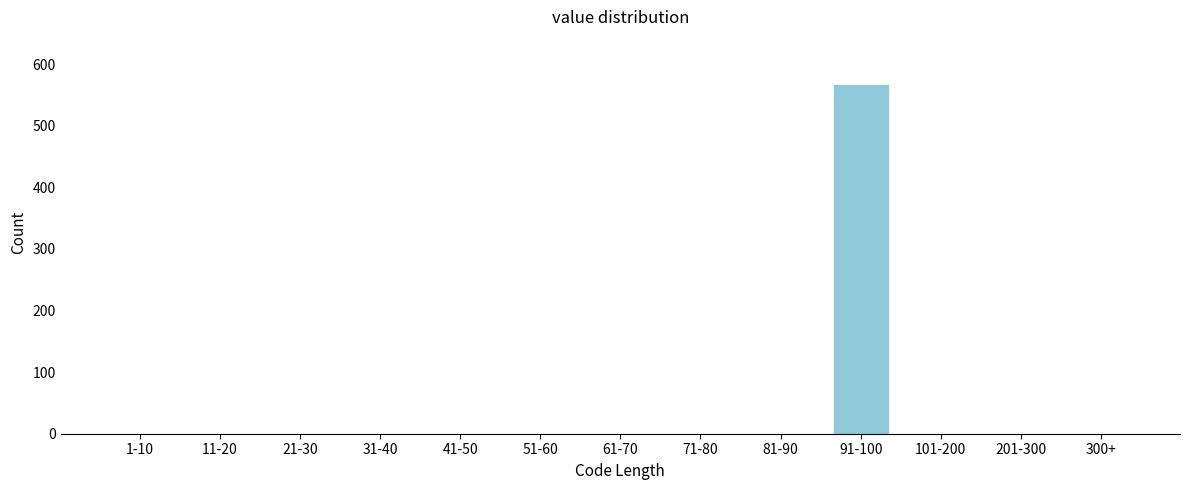

Reading left to right, extract all data points from this chart.

1-10=0	11-20=0	21-30=0	31-40=0	41-50=0	51-60=0	61-70=0	71-80=0	81-90=0	91-100=568	101-200=0	201-300=0	300+=0